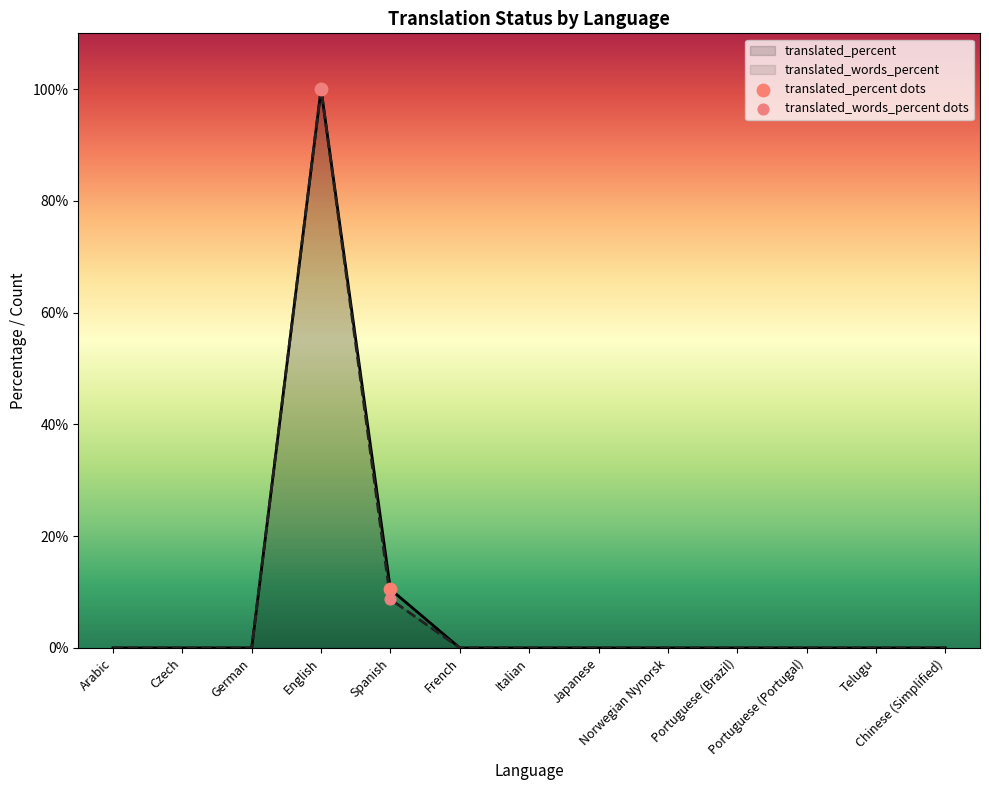

Which series has the widest spread of Y values?

translated